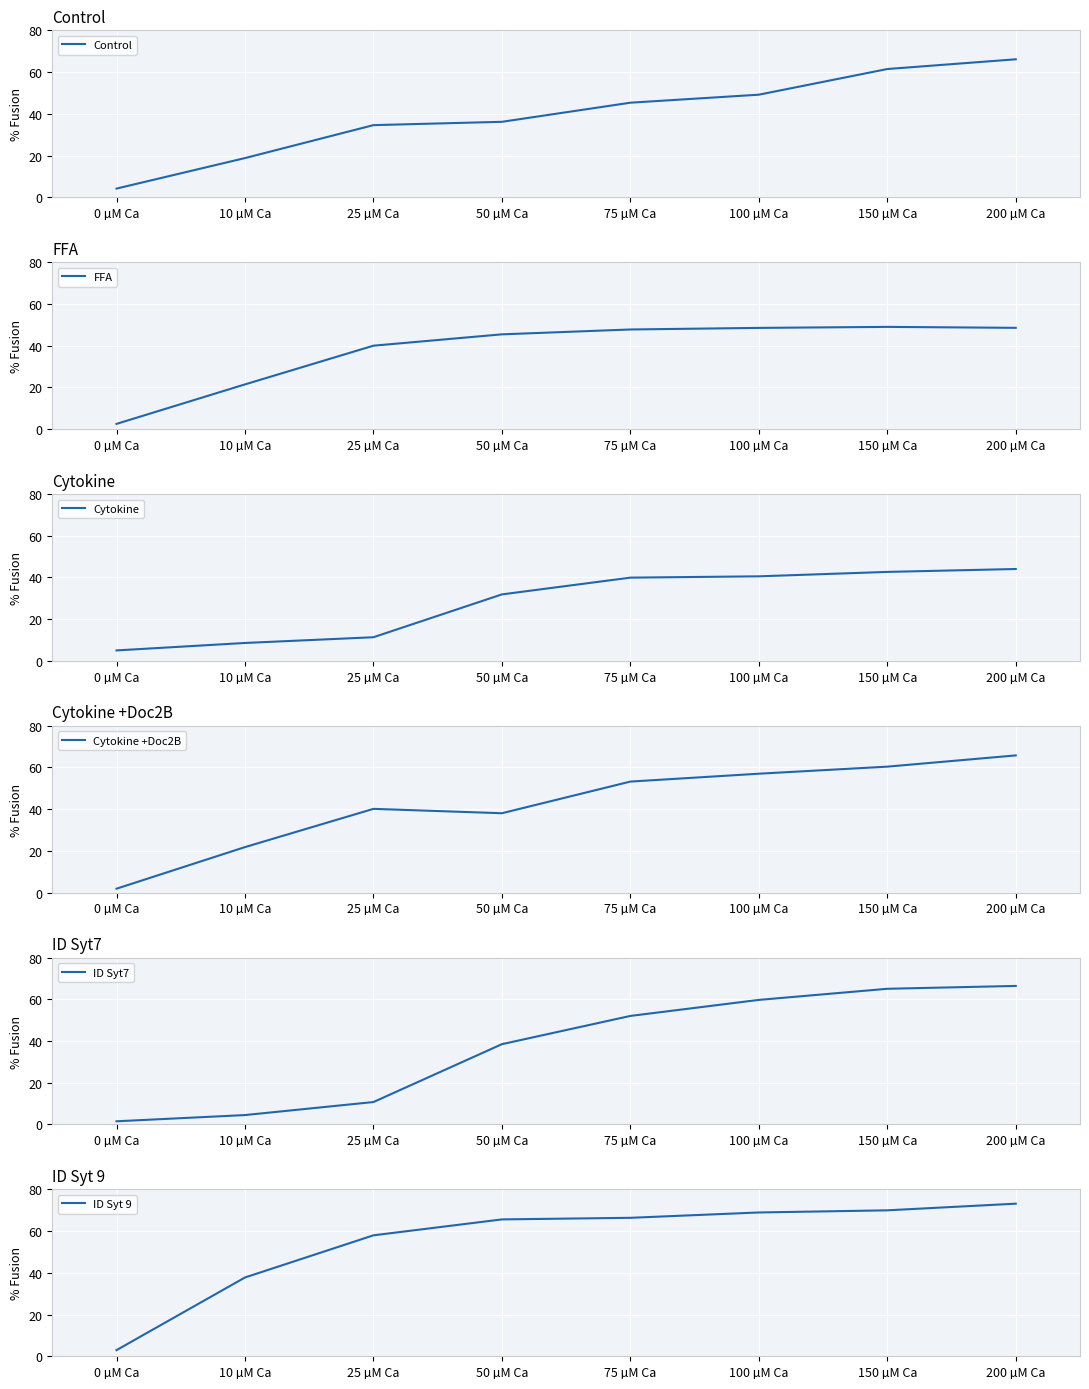

Rank the series at 150 µM Ca from highest to lowest value.

ID Syt 9, ID Syt7, Control, Cytokine +Doc2B, FFA, Cytokine